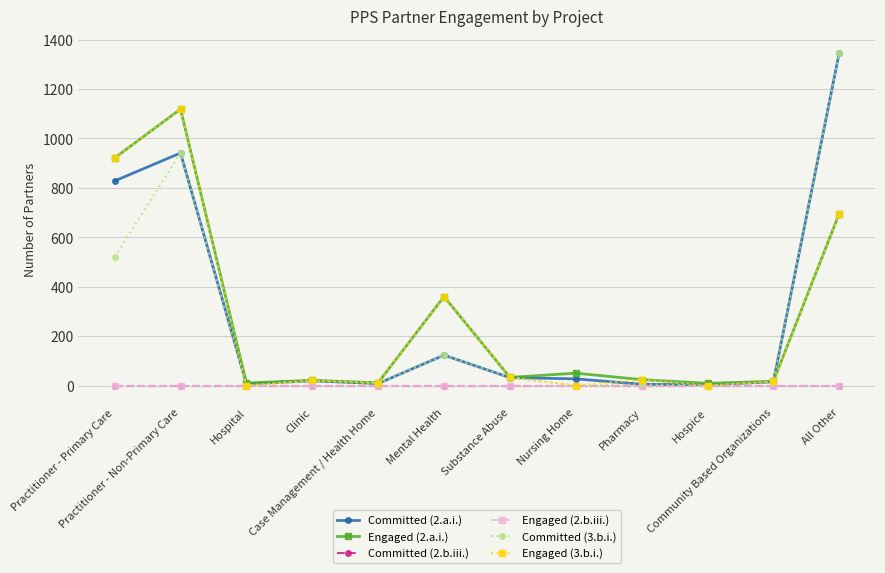

Does the chart have visible grid lines?

Yes